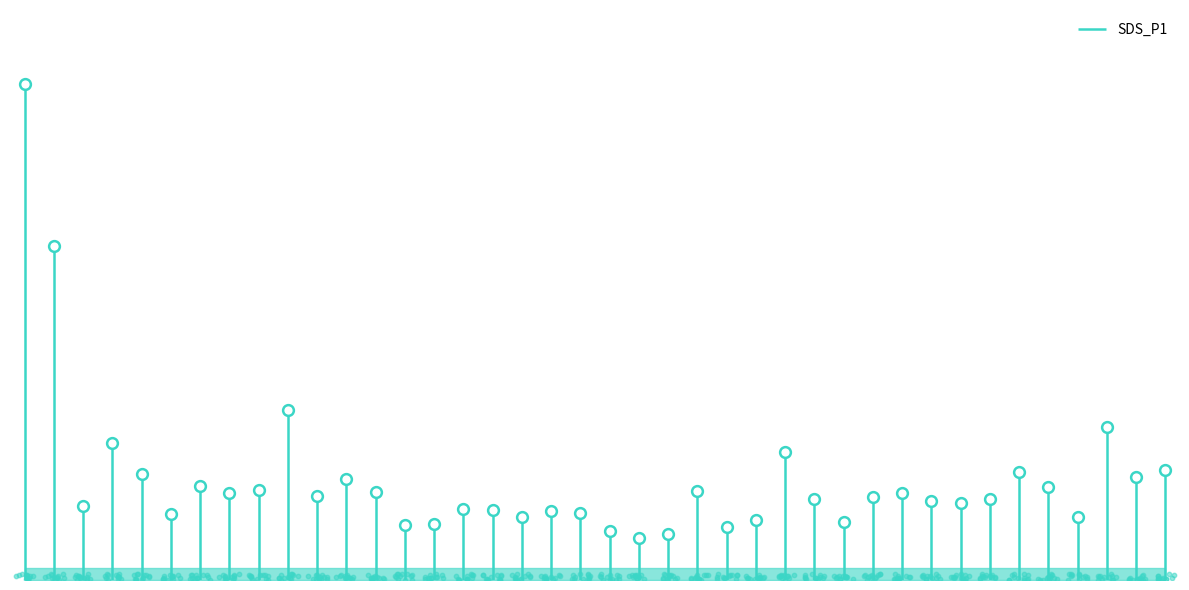

What is the ratio of the value at 02:42 to the value at 06:22?

0.7